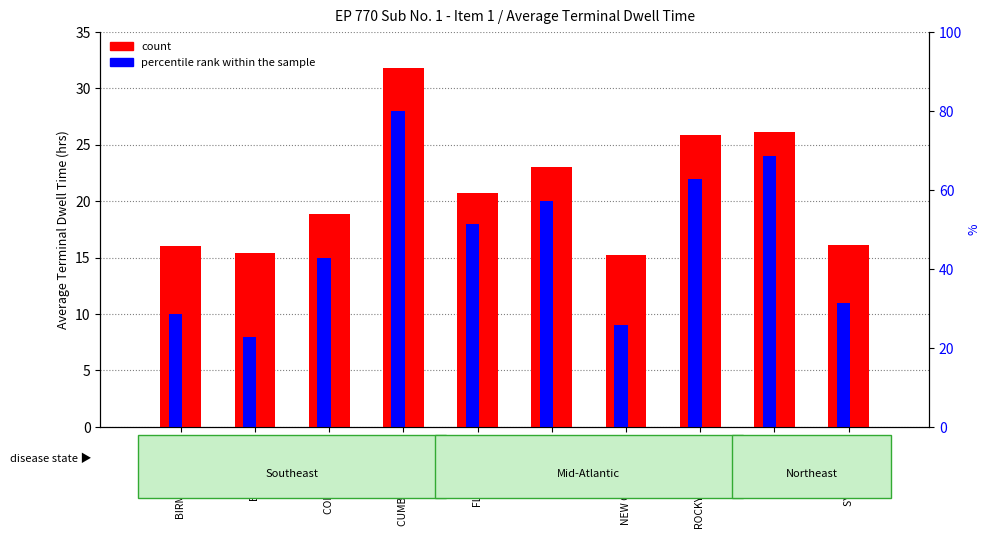

Is the value of percentile rank within the sample at NEW ORLEANS, LA greater than the value of count at BUFFALO, NY?

No